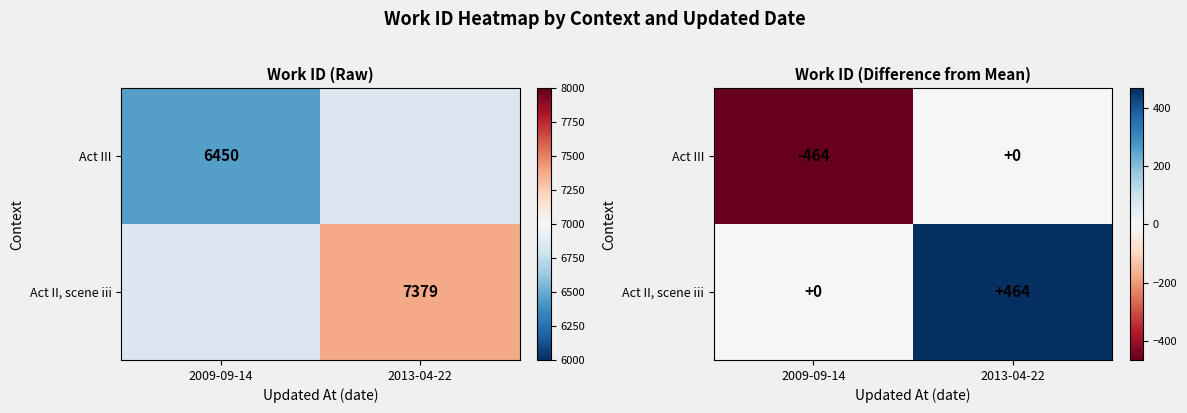

How many series are shown in this chart?

2